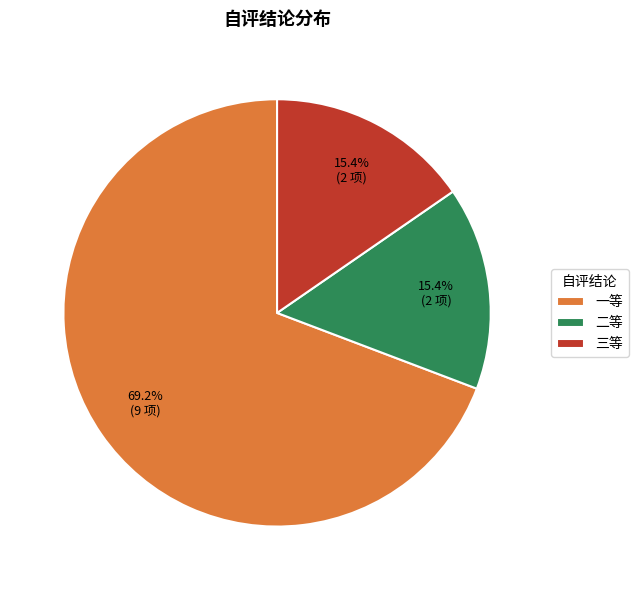

Does 三等 represent more than half of the total?

No